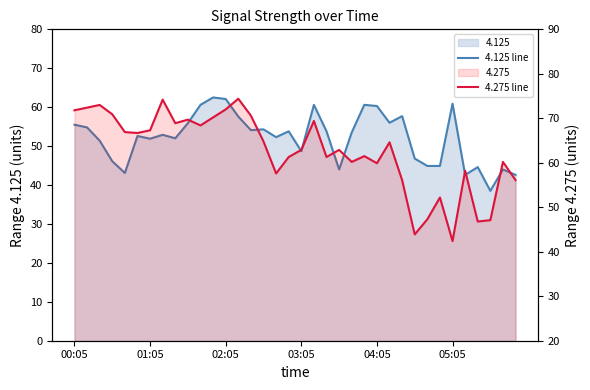

How many series are shown in this chart?

2